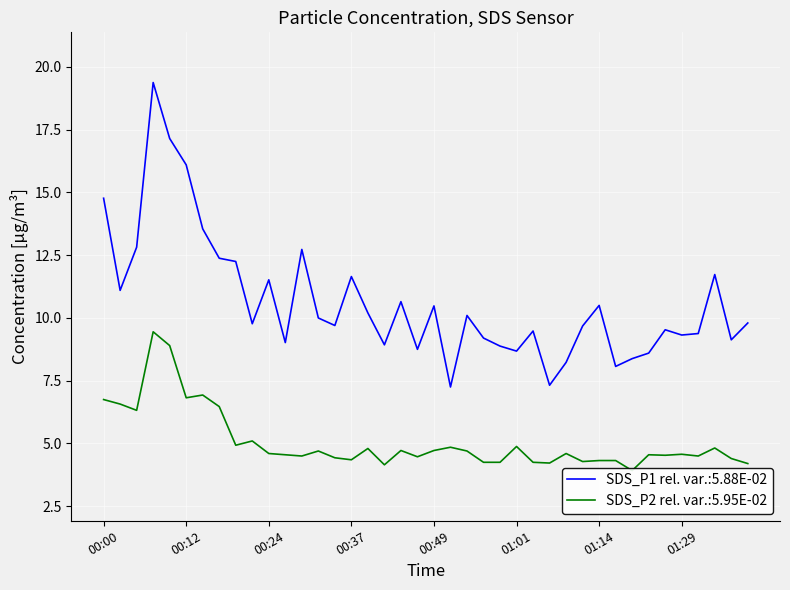

Which series changed the most between 35 and 36?

SDS_P2 (PM2.5 particles)